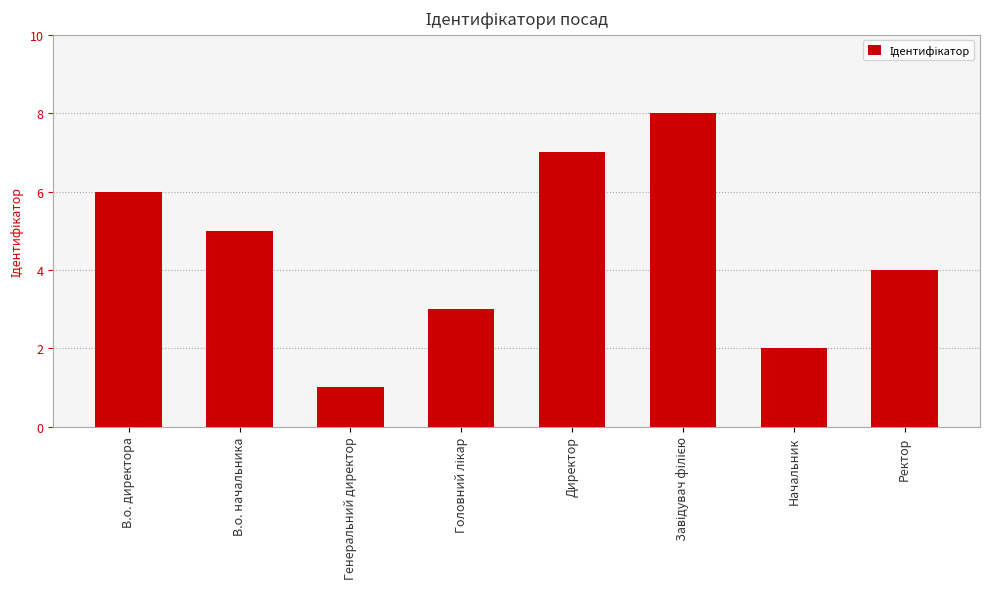

At which category does the chart reach its minimum across all series?

Генеральний директор